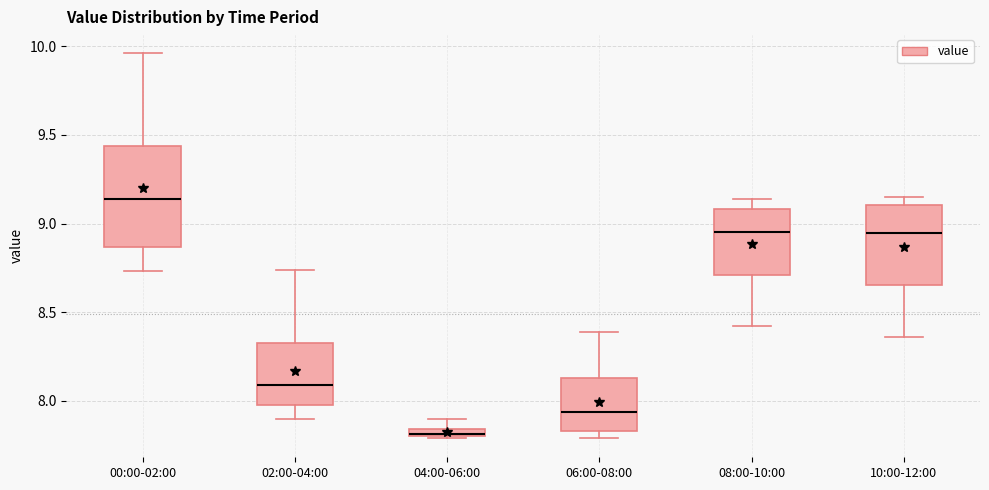

Where is the lower edge of the box for 08:00-10:00 on the y-axis? The values are not printed on the chart, so give them approximately, as read against the axis.

8.70